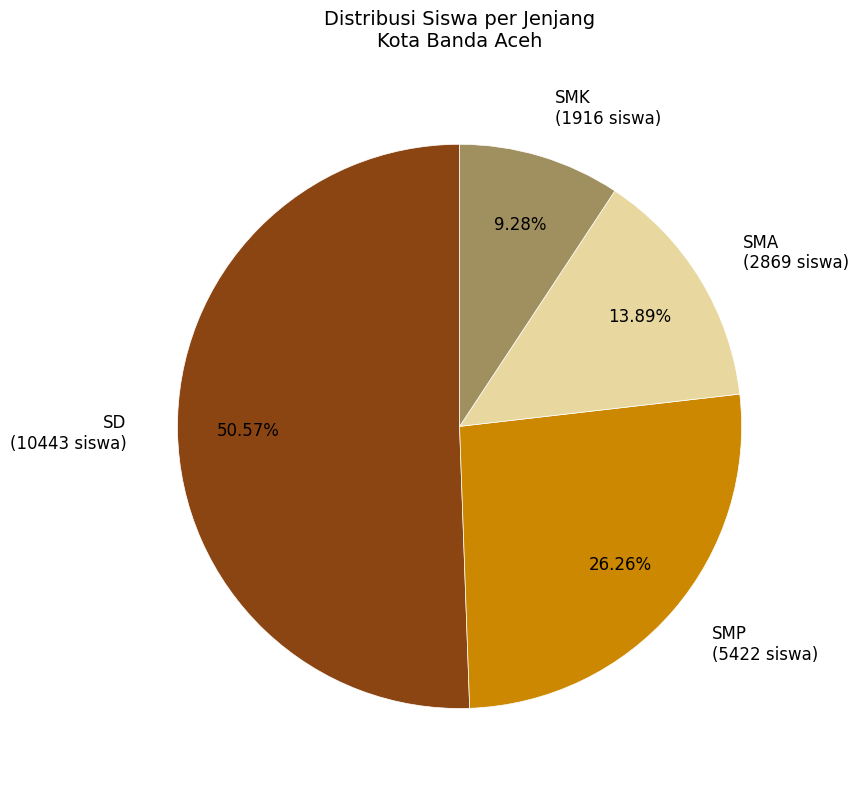

Which category has the biggest portion of the pie?

SD (10443 siswa)